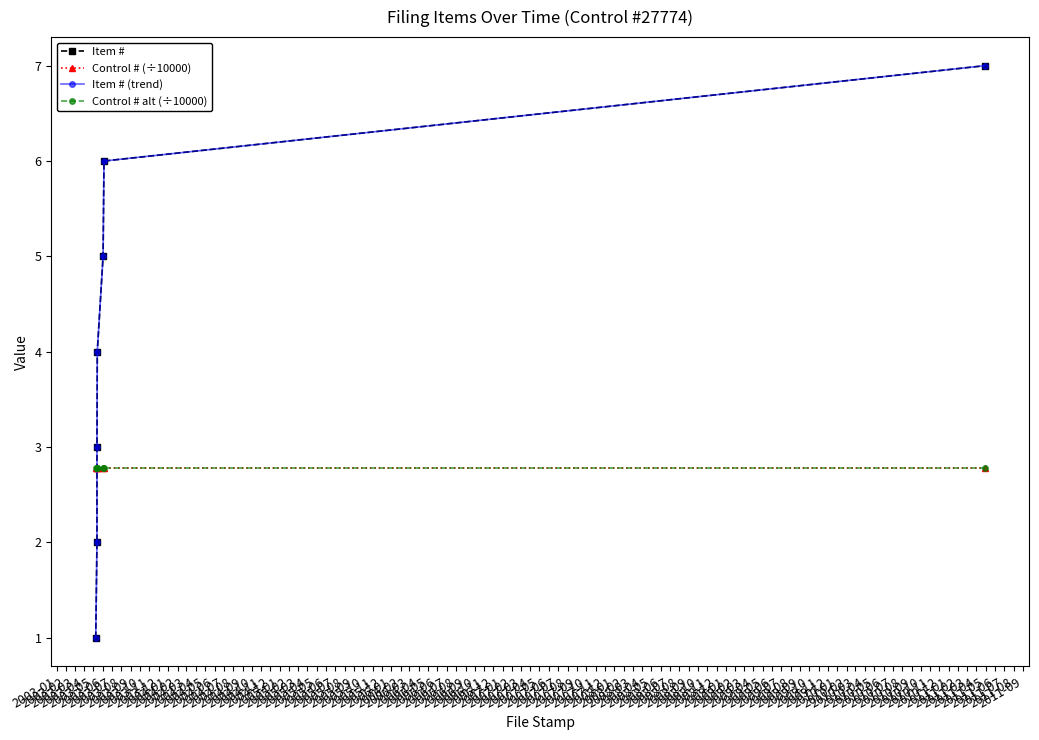

What are all the series names shown in the legend?

Item #, Control # (÷10000), Item # (trend), Control # alt (÷10000)